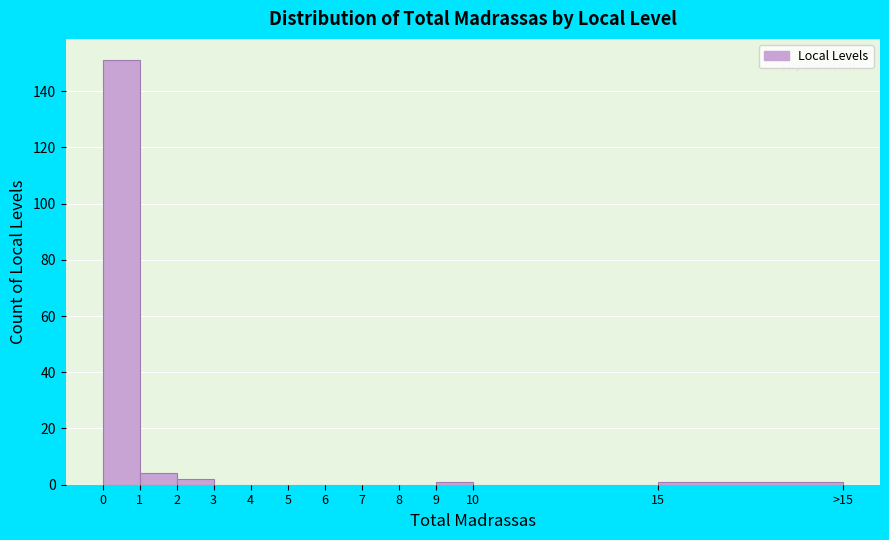

Reading left to right, transcribe all the data shown in this chart.

0=151	1=4	2=2	3=0	4=0	5=0	6=0	7=0	8=0	9=1	10=0	15=1